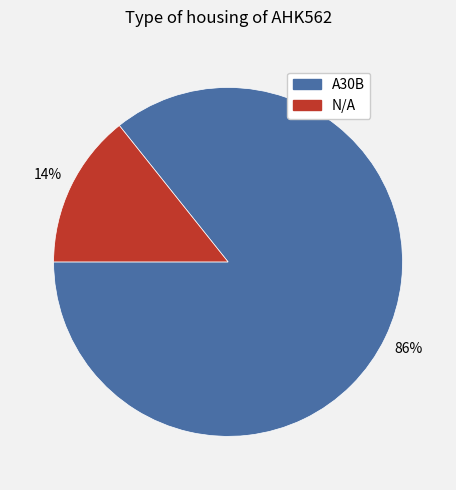

Is the sum of A30B and N/A greater than half?

Yes